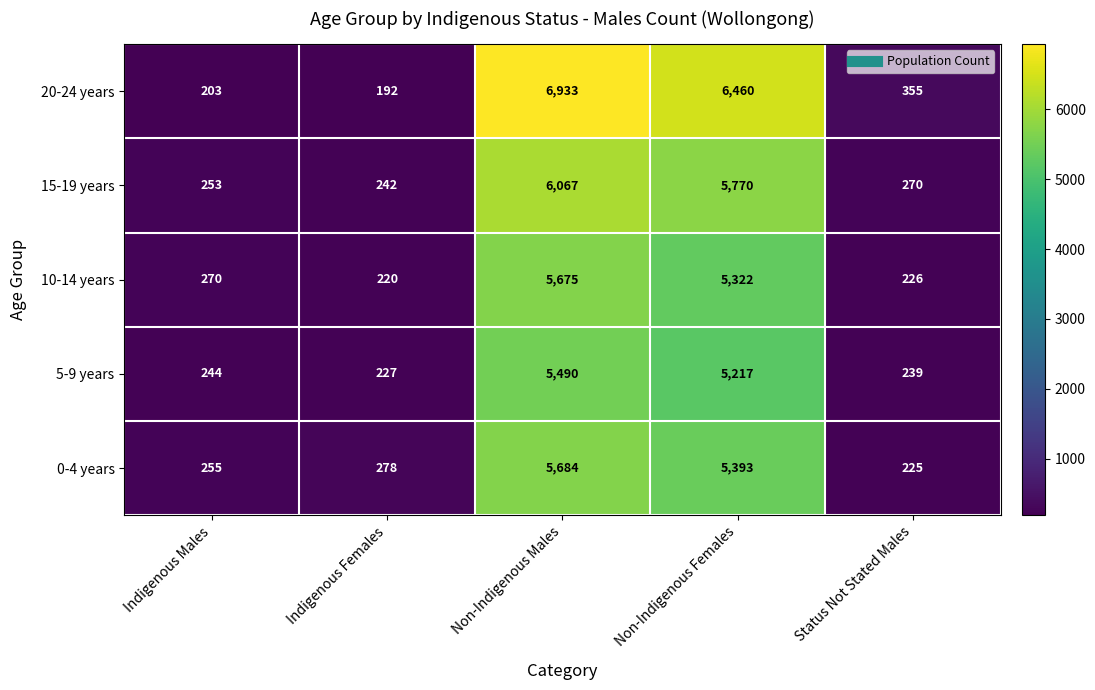

What is the sum of the 15-19 years values at Indigenous Males and Non-Indigenous Females?

6023